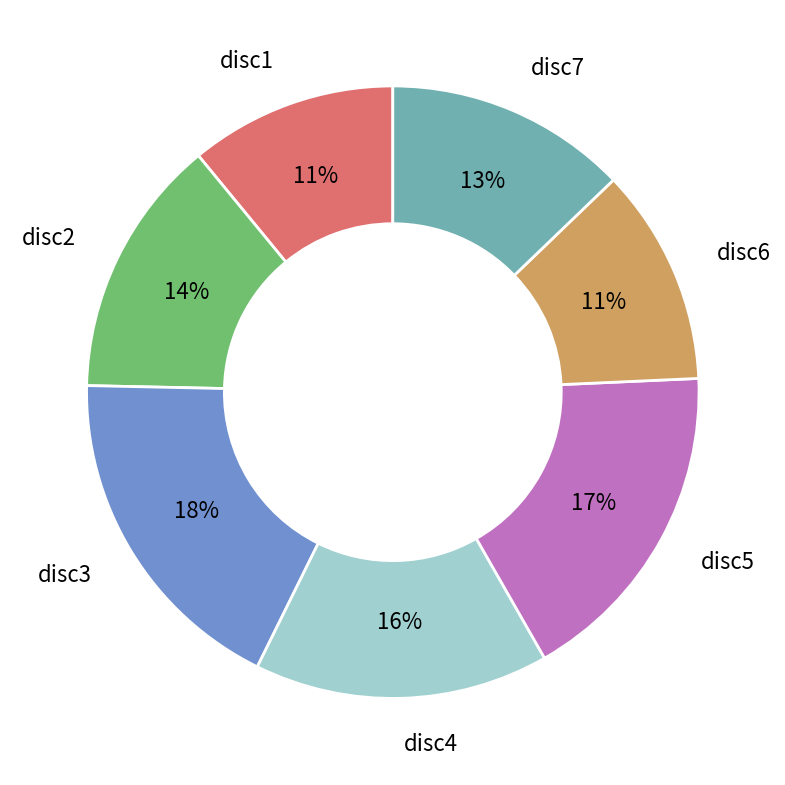

How many slices are in this pie chart?

7